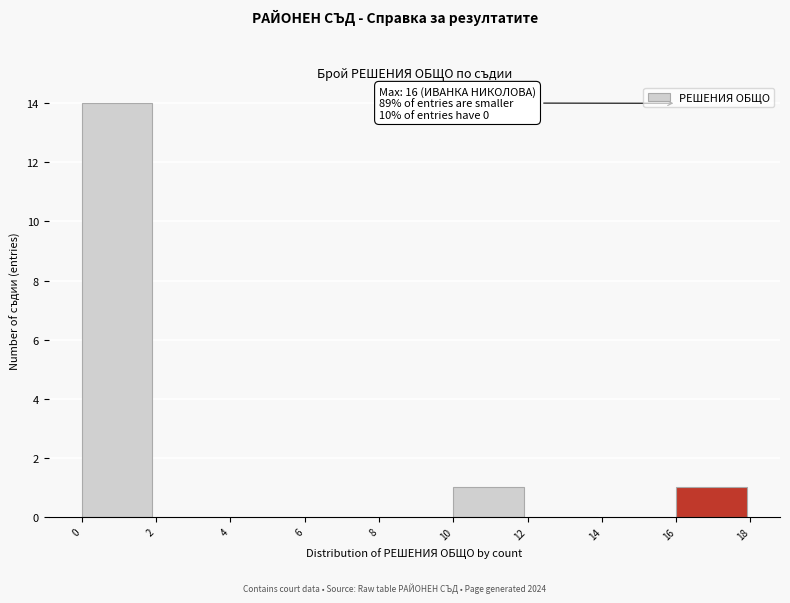

Over which range of the x-axis is the bar tallest?

0 to 2